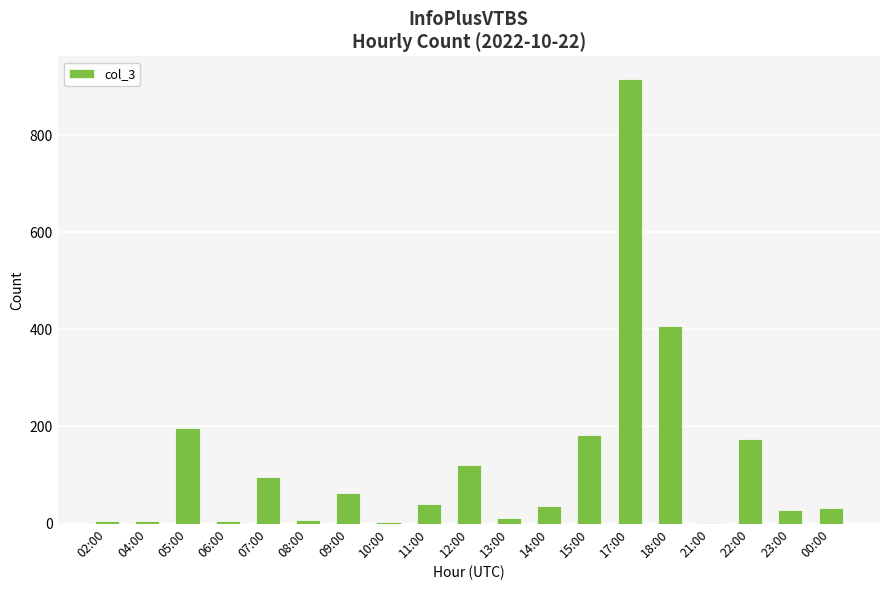

What is the sum of the values at 06:00 and 09:00?

70